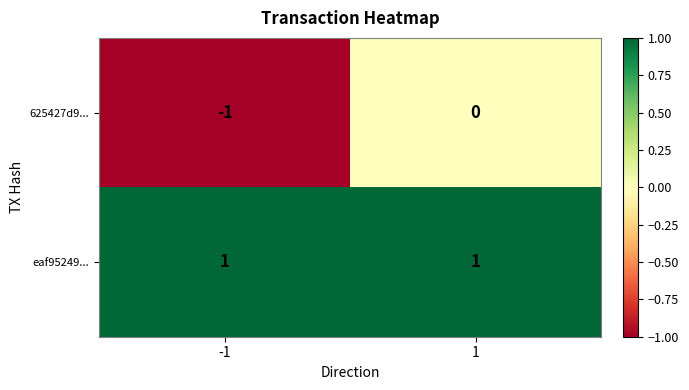

Reading left to right, list all the values displayed in this chart.

625427d9...: -1	0
eaf95249...: 1	1